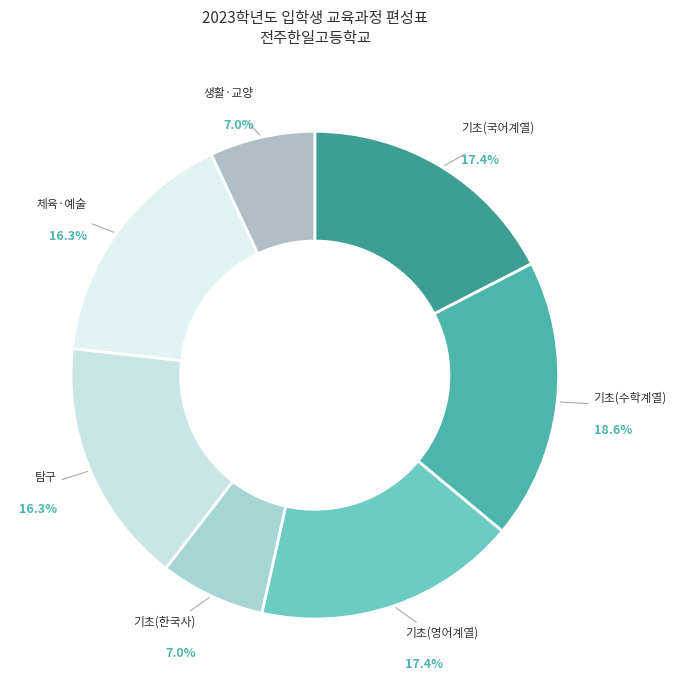

How many slices are in this pie chart?

7